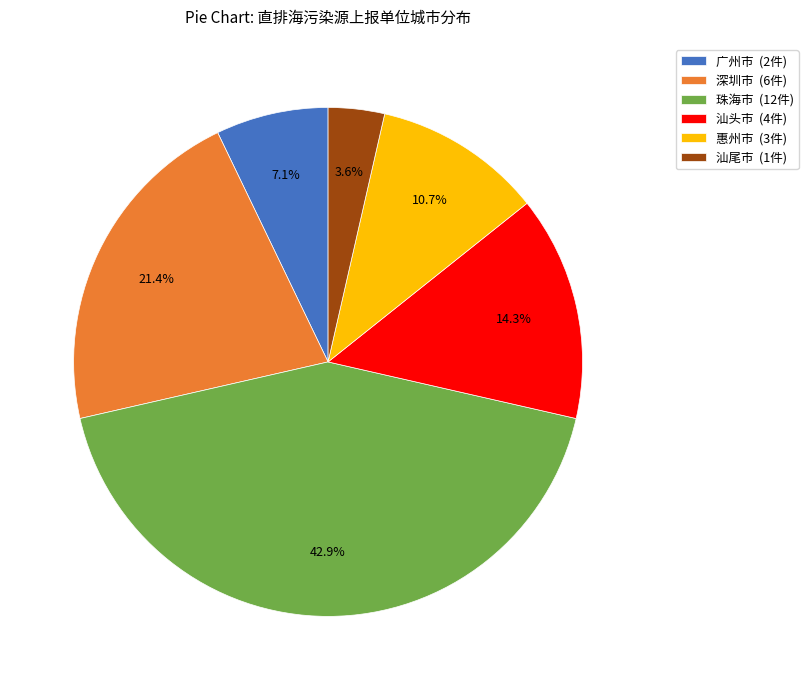

How many slices are in this pie chart?

6